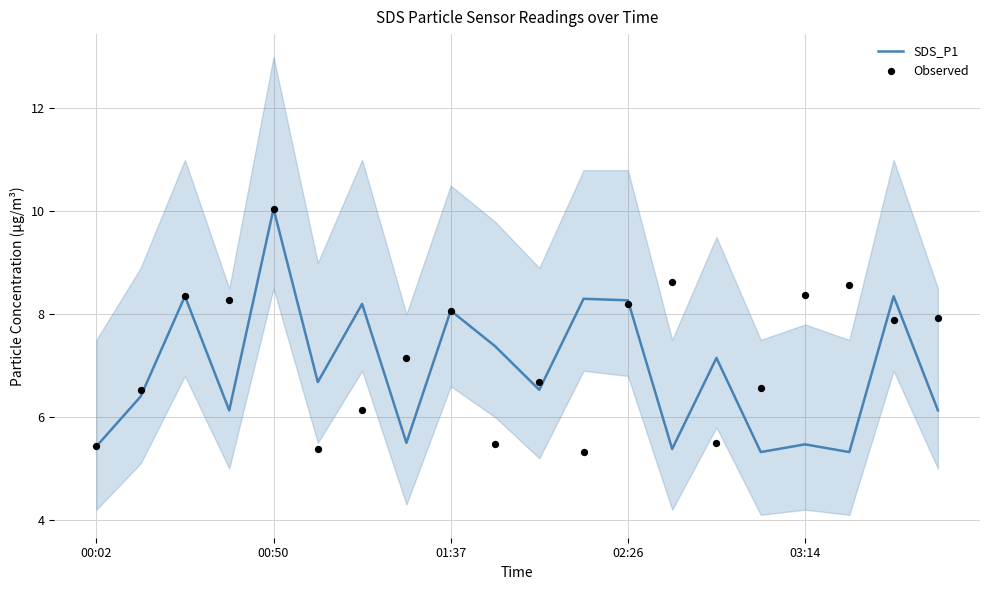

Which series reaches the minimum Y coordinate?

SDS_P1